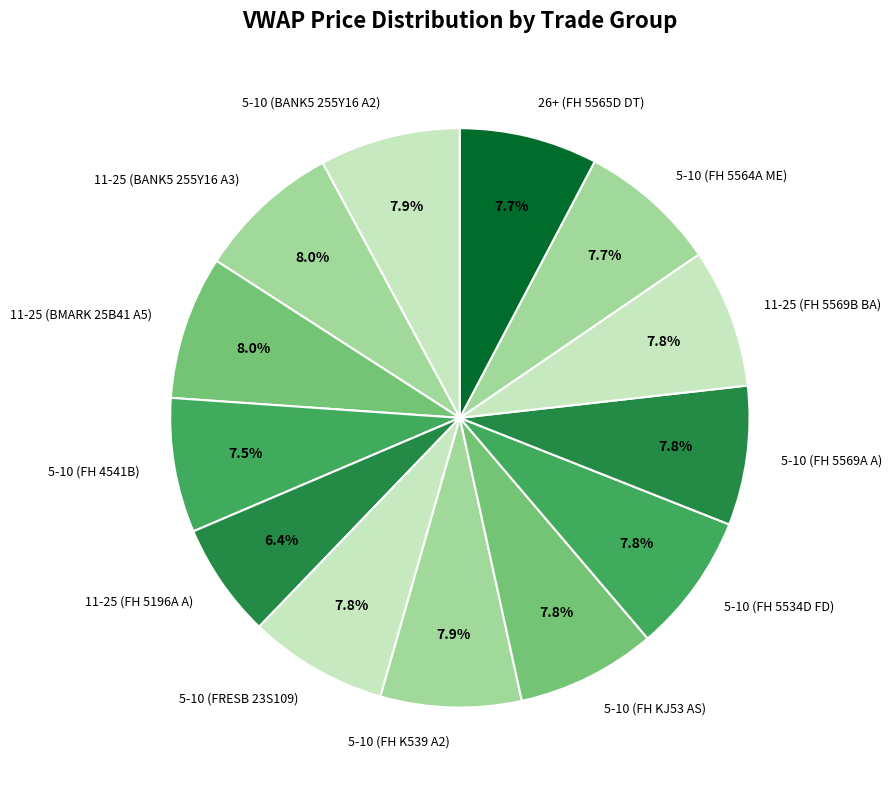

What is the ratio of the value at 11-25 (BMARK 25B41 A5) to the value at 26+ (FH 5565D DT)?

1.0